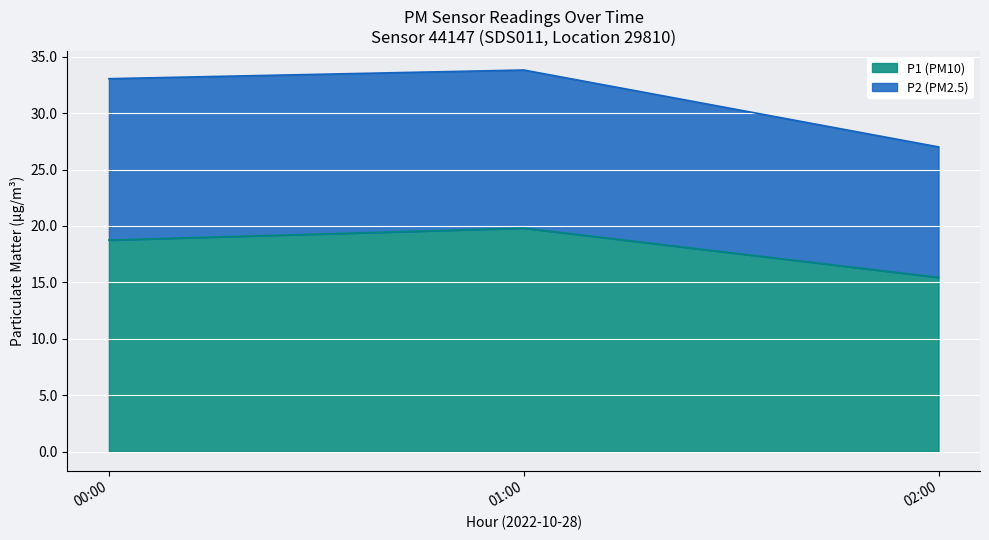

True or false: P1 has more than 2 points higher than both neighbors.

False